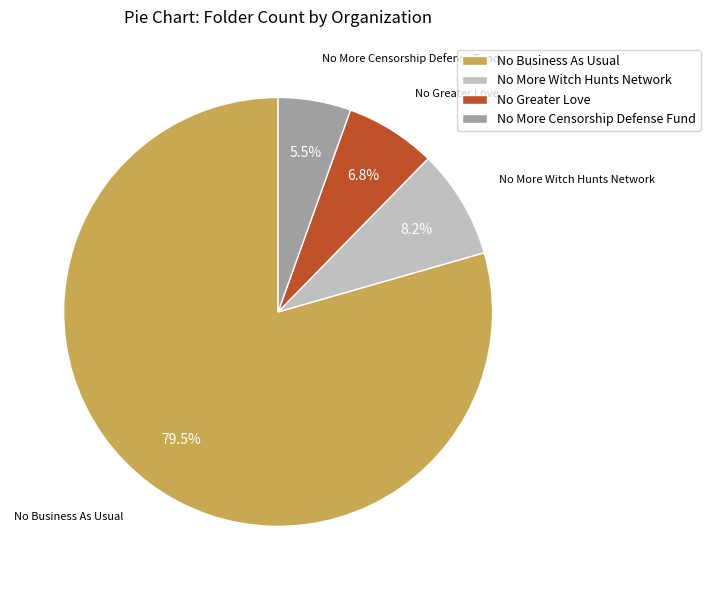

Between No More Censorship Defense Fund and No Greater Love, which is larger?

No Greater Love